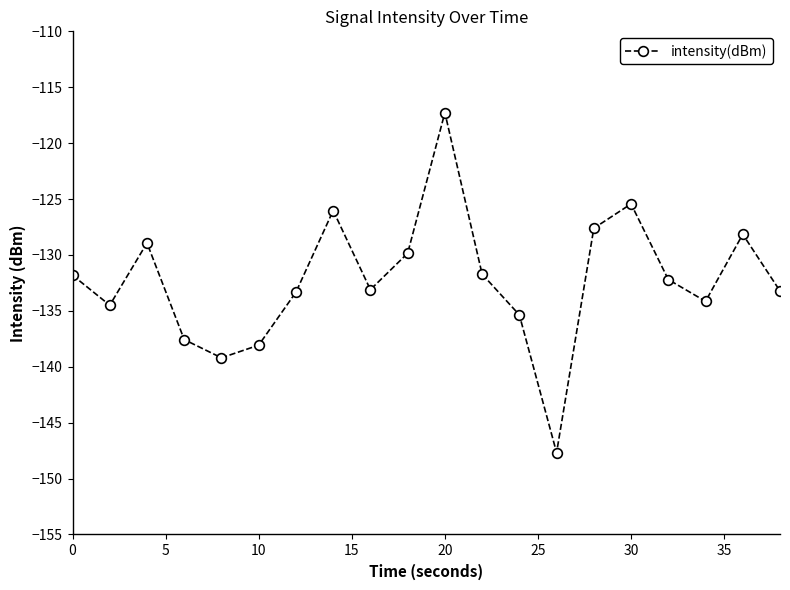

What is the value of the 14th point from the left?

-147.7